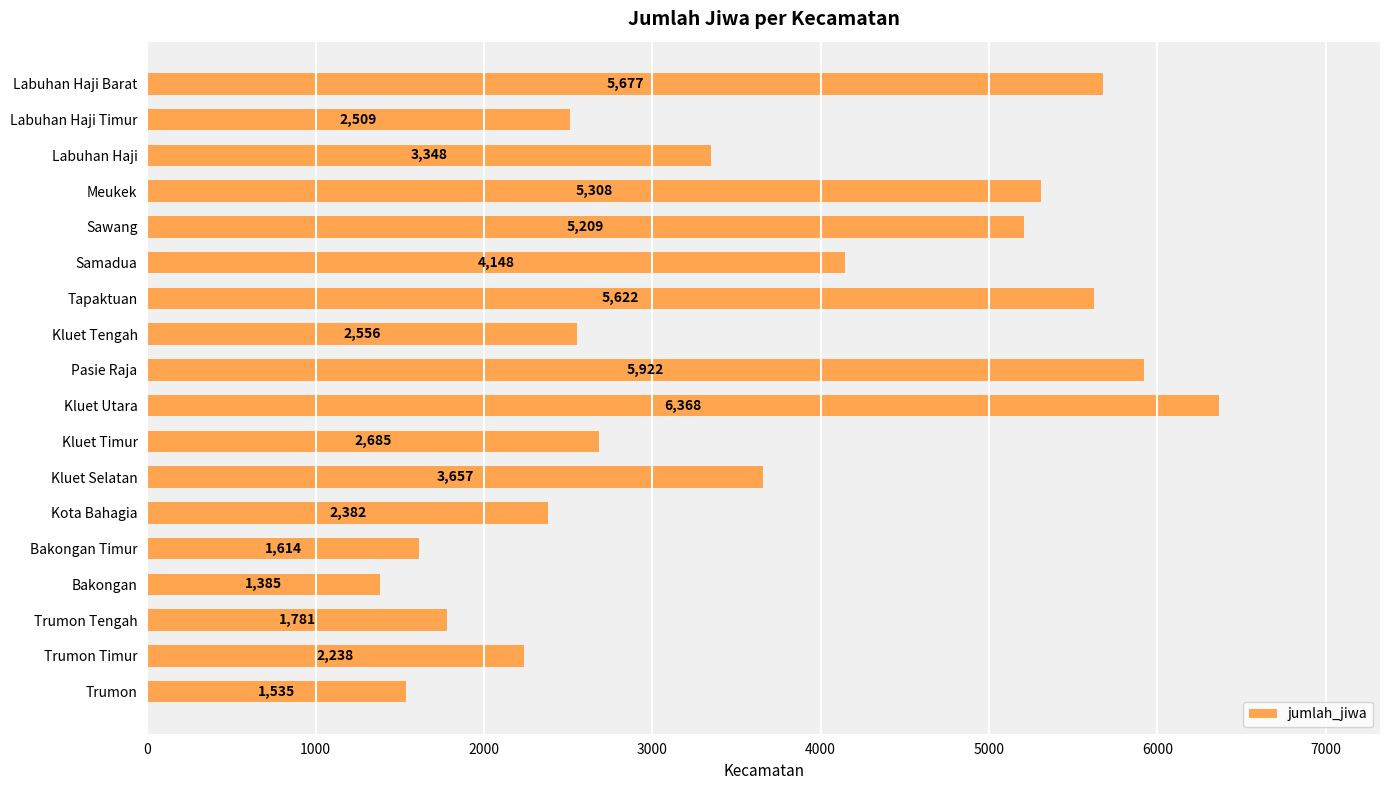

What is the smallest value displayed?

1385